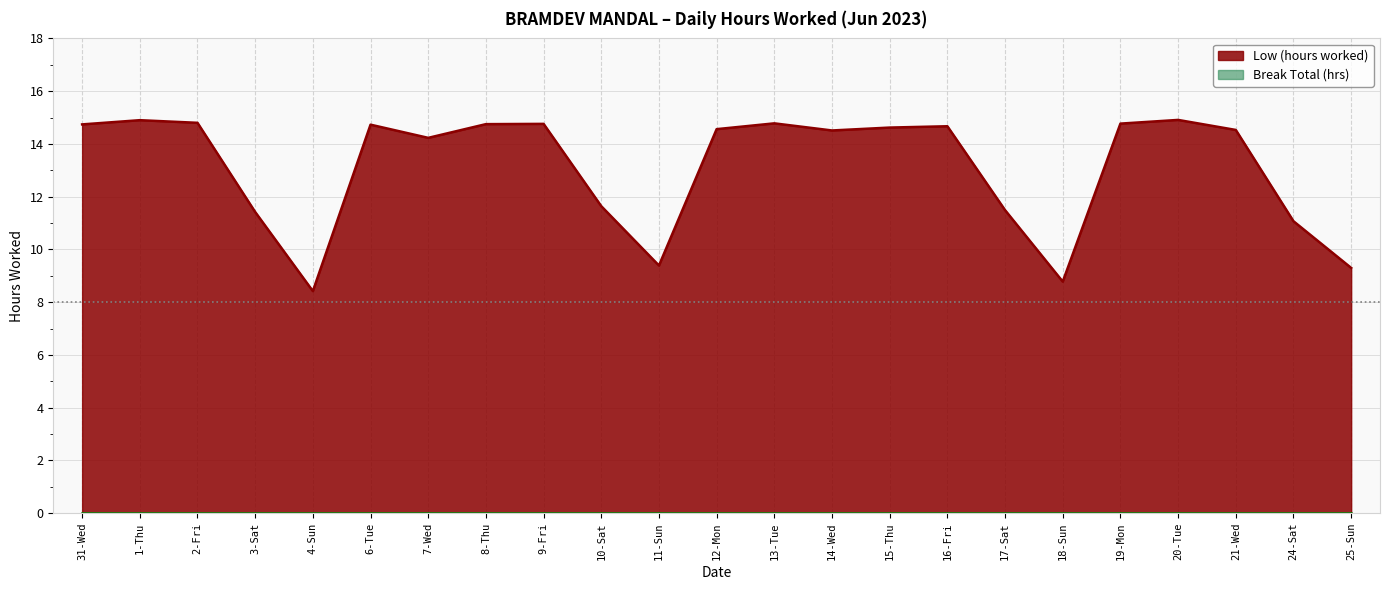

What is the minimum value shown in the chart?

0.0